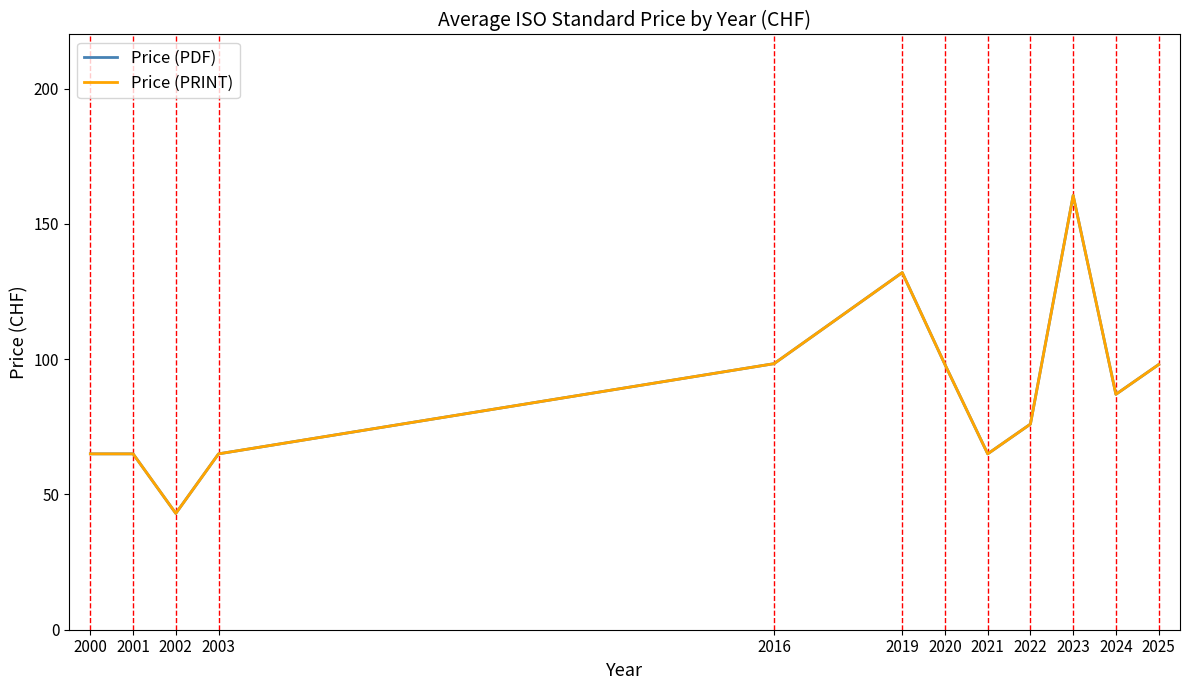

Does the chart have visible grid lines?

No